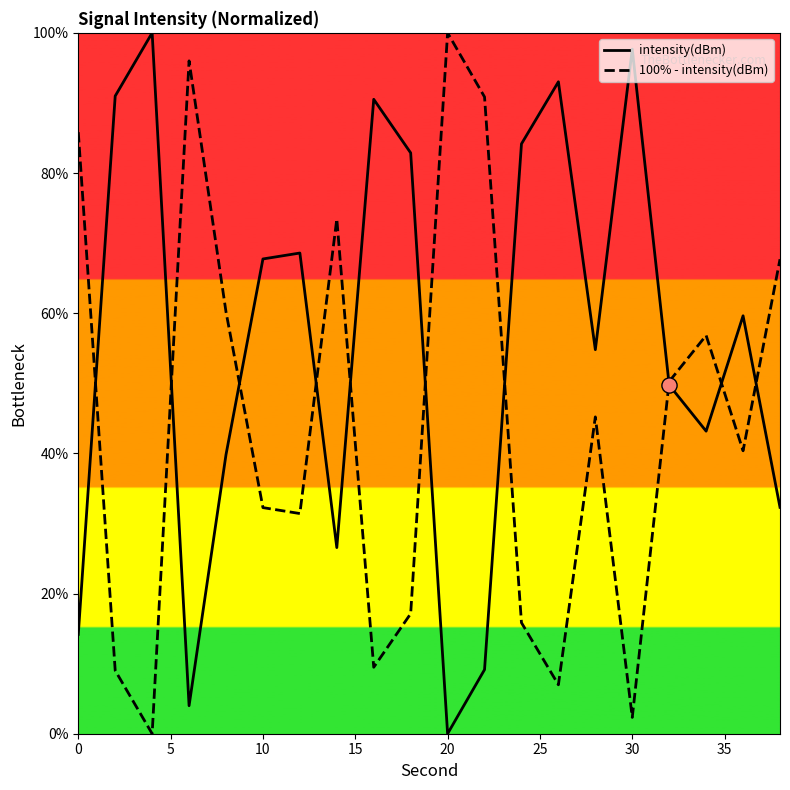

Which series reaches the minimum Y coordinate?

intensity(dBm)